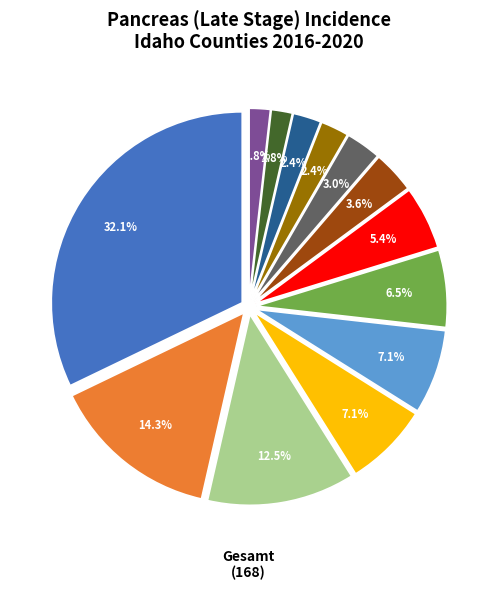

Is there a majority slice in this chart?

No